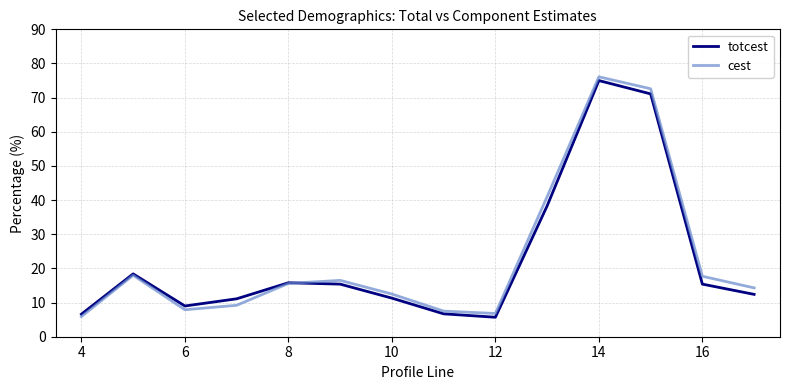

What is the lowest value of the totcest series?

5.7